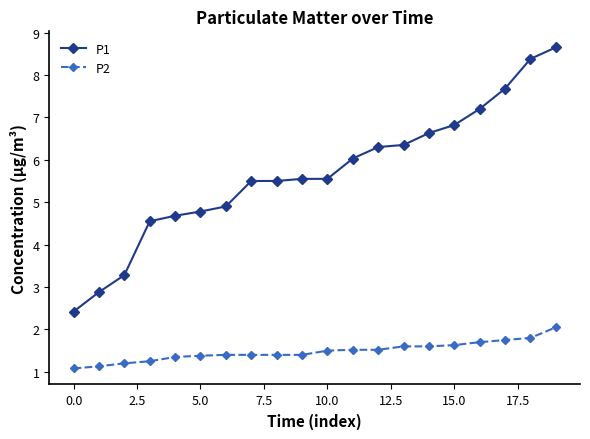

What is the value of the P2 point at the 12th from the left?

1.5